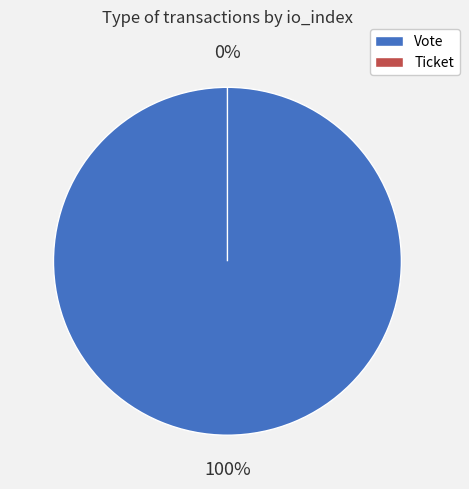

Is there any slice that represents more than half of the pie?

Yes